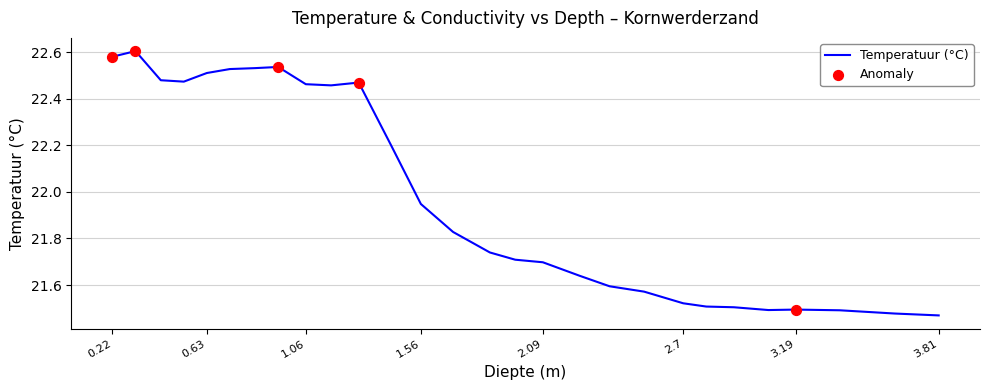

What is the difference between the maximum and minimum values?

1.1